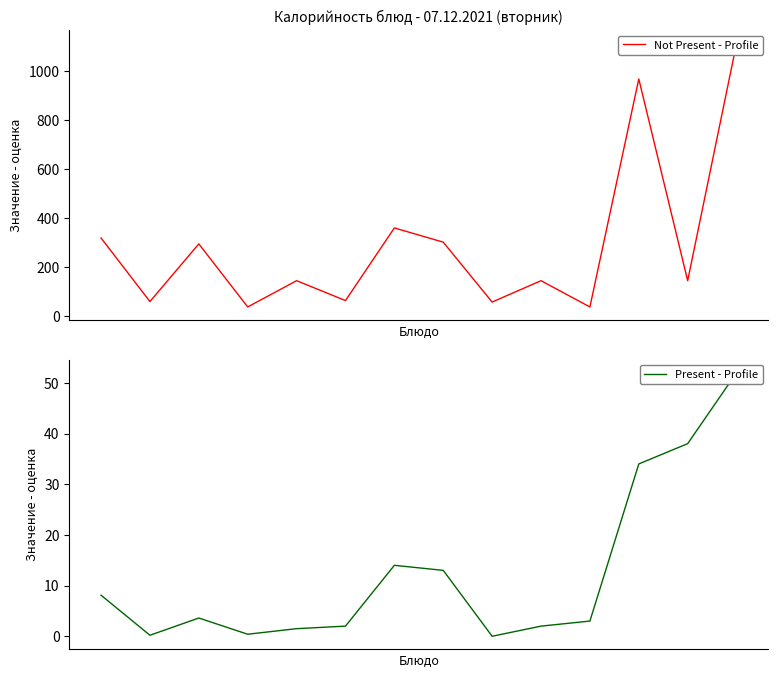

Does the chart display data point markers on the line(s)?

No